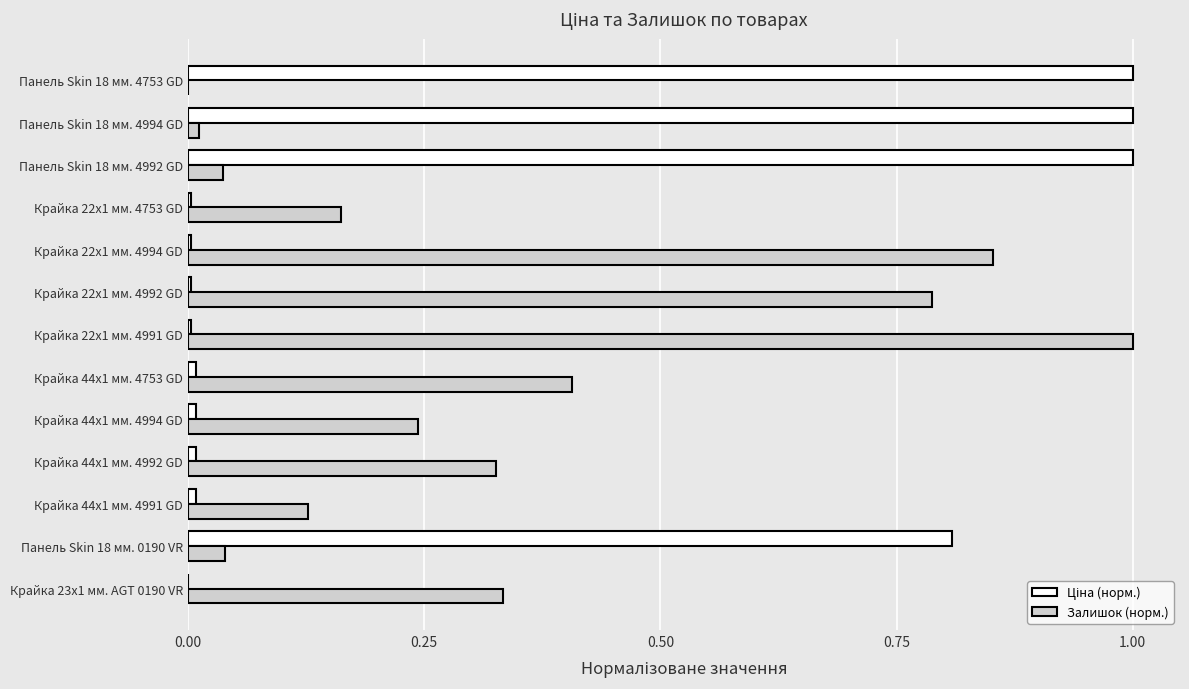

What is the maximum value for Залишок (норм.)?

1.0